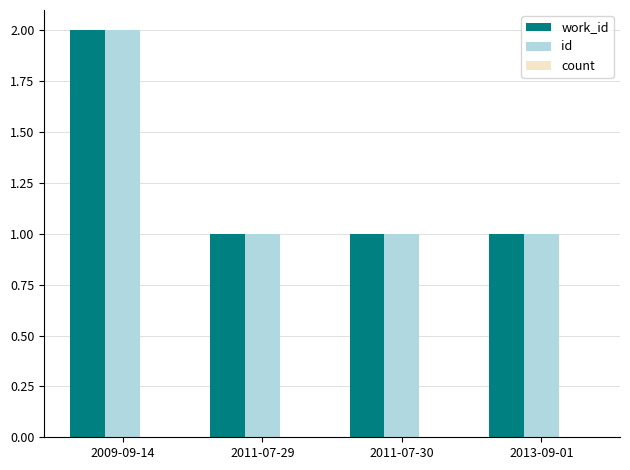

What is the total value across all series at 2009-09-14?

4